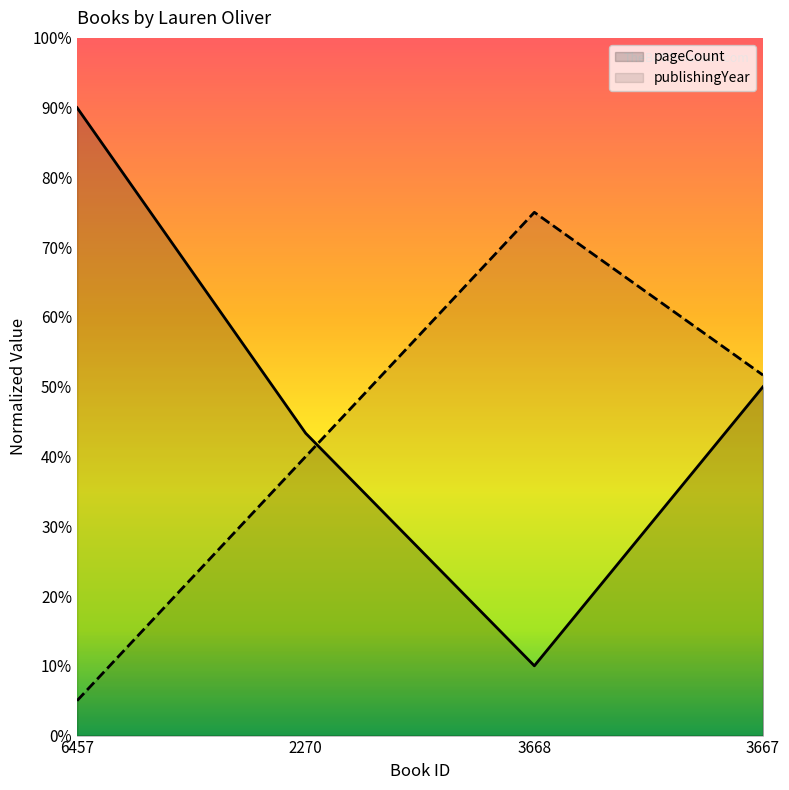

Reading left to right, transcribe all the data shown in this chart.

pageCount: 6457=90.0	2270=43.3	3668=10.0	3667=50.0
publishingYear: 6457=5.0	2270=40.0	3668=75.0	3667=51.7